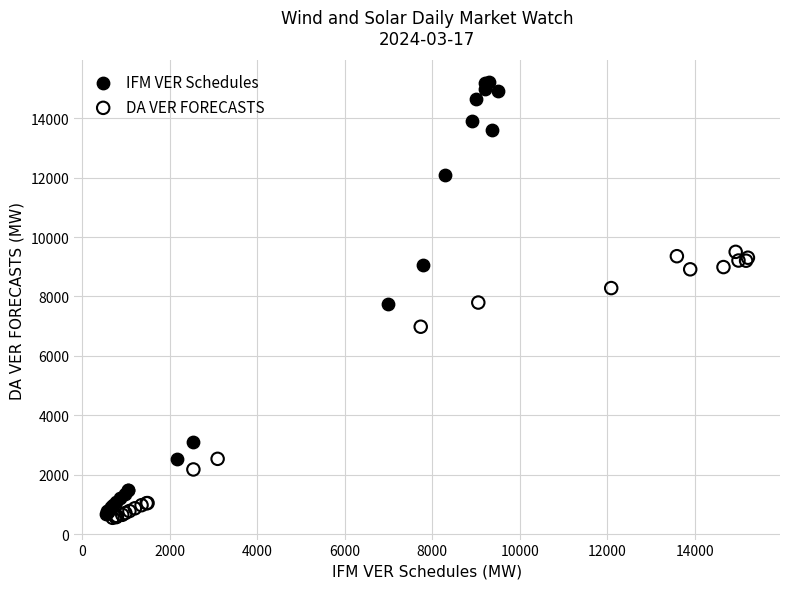

What are all the series names shown in the legend?

IFM VER Schedules, DA VER FORECASTS